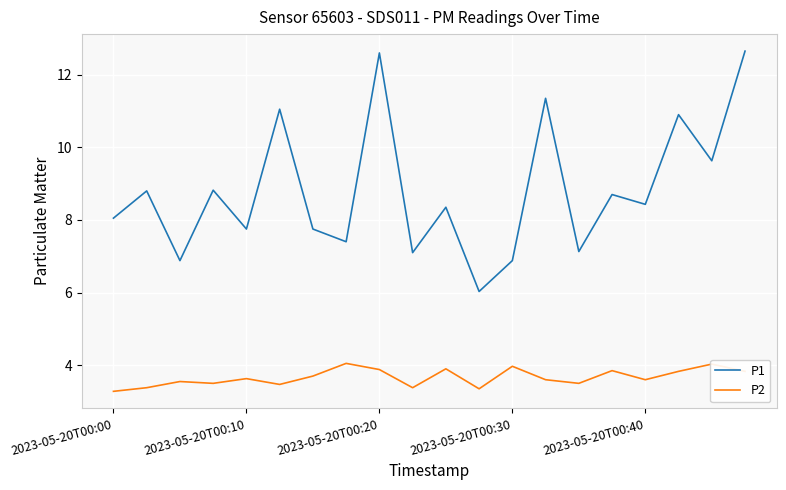

What is the minimum value for P2?

3.3